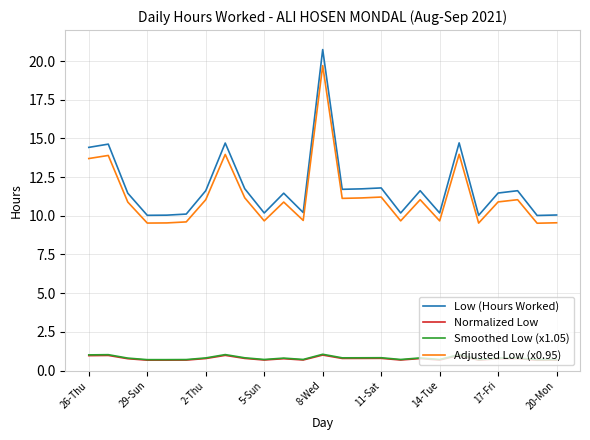

What is the minimum value for Adjusted Low (x0.95)?

9.5